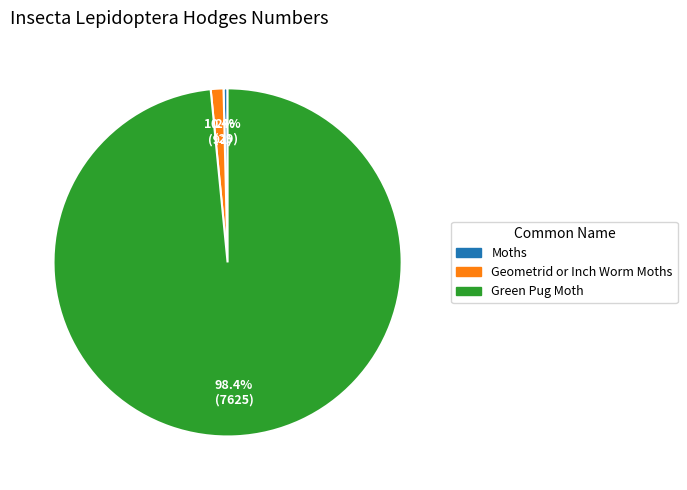

Count the number of slices in the pie.

3